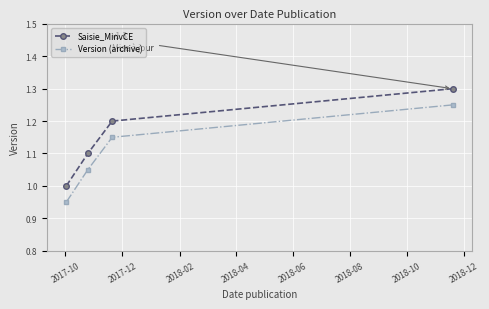

What is the maximum value shown in the chart?

1.3